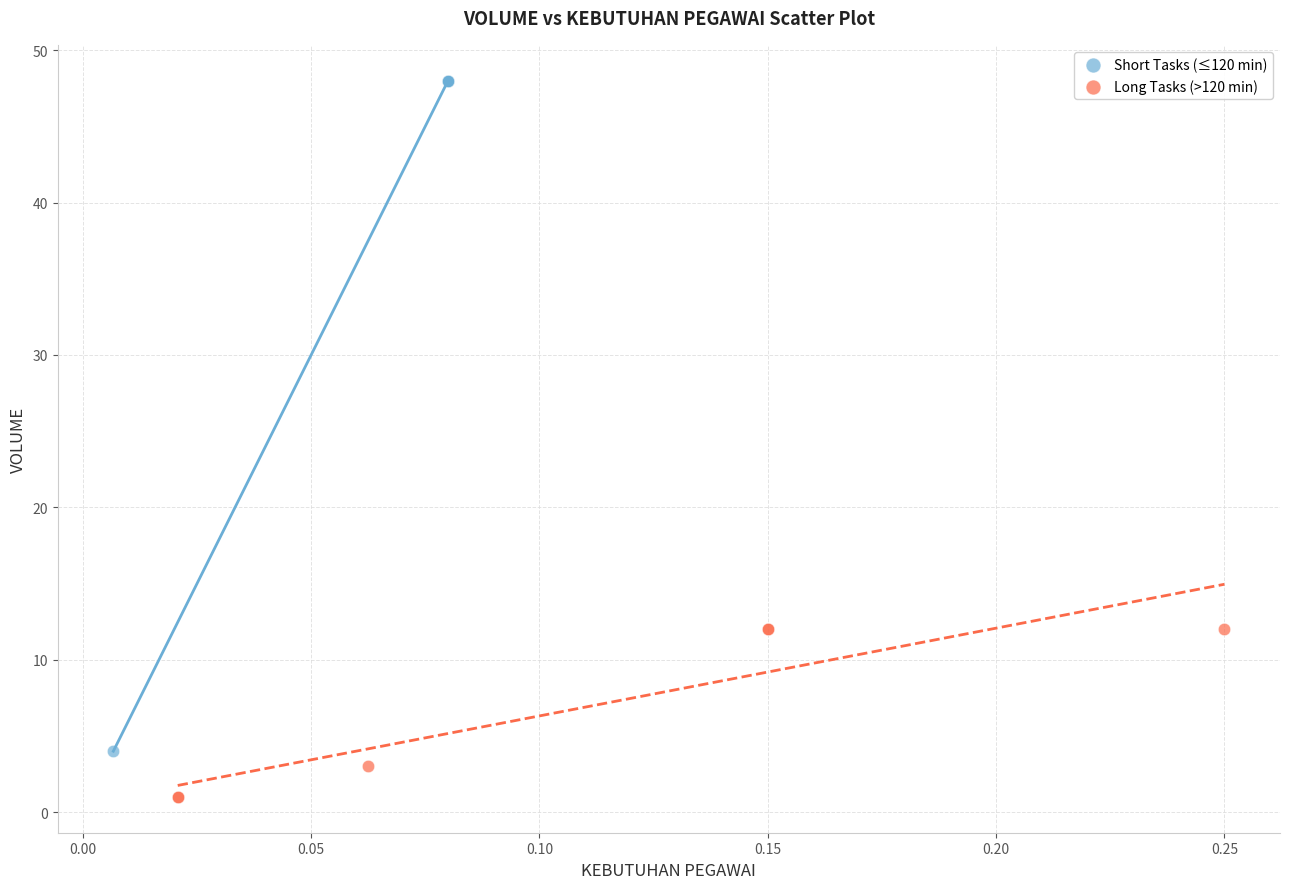

Which series reaches the maximum Y coordinate?

Short Tasks (≤120 min)